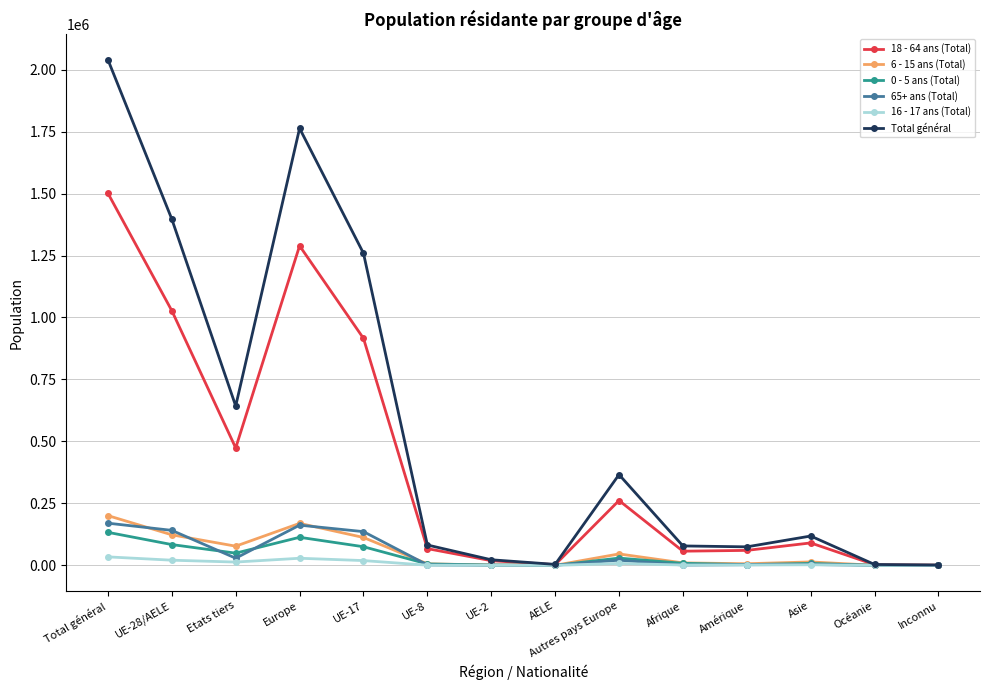

Does the chart display data point markers on the line(s)?

Yes